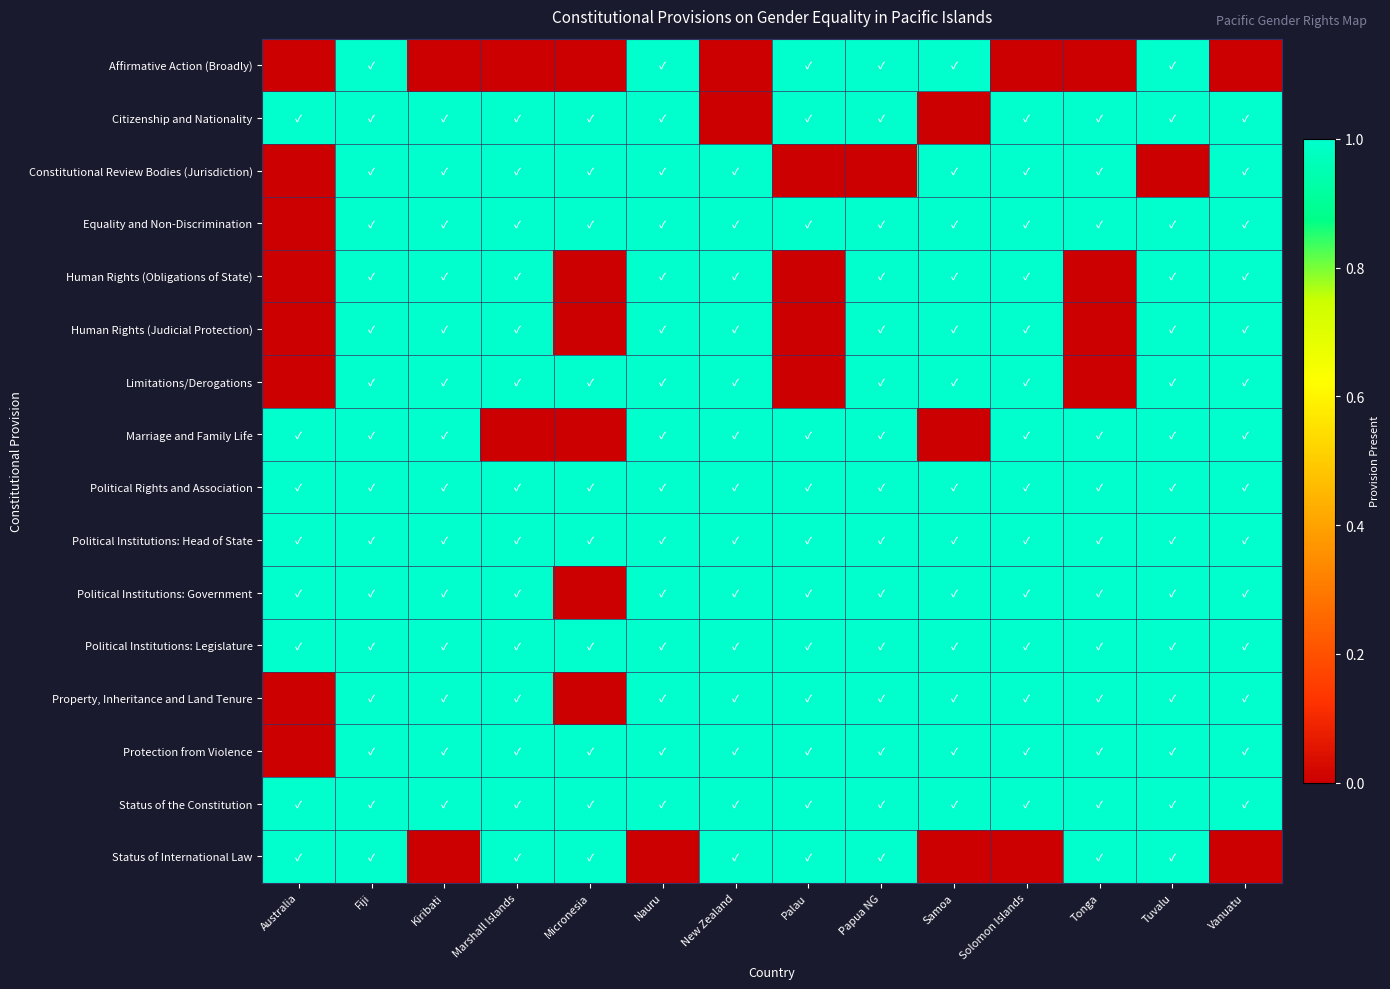

How many data points does each series have?

14